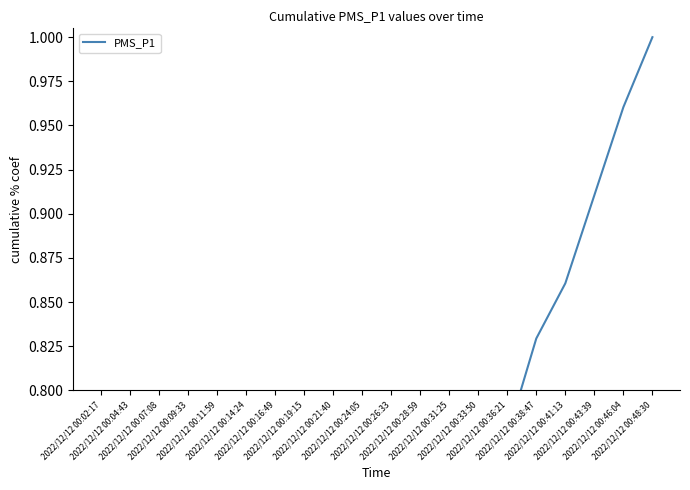

List the labels in order of value, largest first.

2022/12/12 00:48:30, 2022/12/12 00:46:04, 2022/12/12 00:43:39, 2022/12/12 00:41:13, 2022/12/12 00:38:47, 2022/12/12 00:36:21, 2022/12/12 00:33:50, 2022/12/12 00:31:25, 2022/12/12 00:28:59, 2022/12/12 00:26:33, 2022/12/12 00:24:05, 2022/12/12 00:21:40, 2022/12/12 00:19:15, 2022/12/12 00:16:49, 2022/12/12 00:14:24, 2022/12/12 00:11:59, 2022/12/12 00:09:33, 2022/12/12 00:07:08, 2022/12/12 00:04:43, 2022/12/12 00:02:17